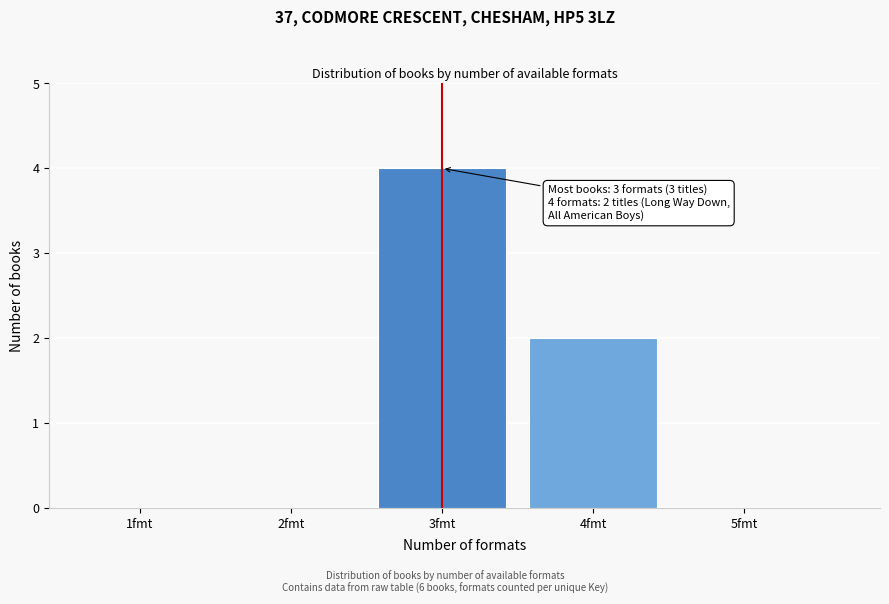

Which category has the highest value across all series?

3fmt